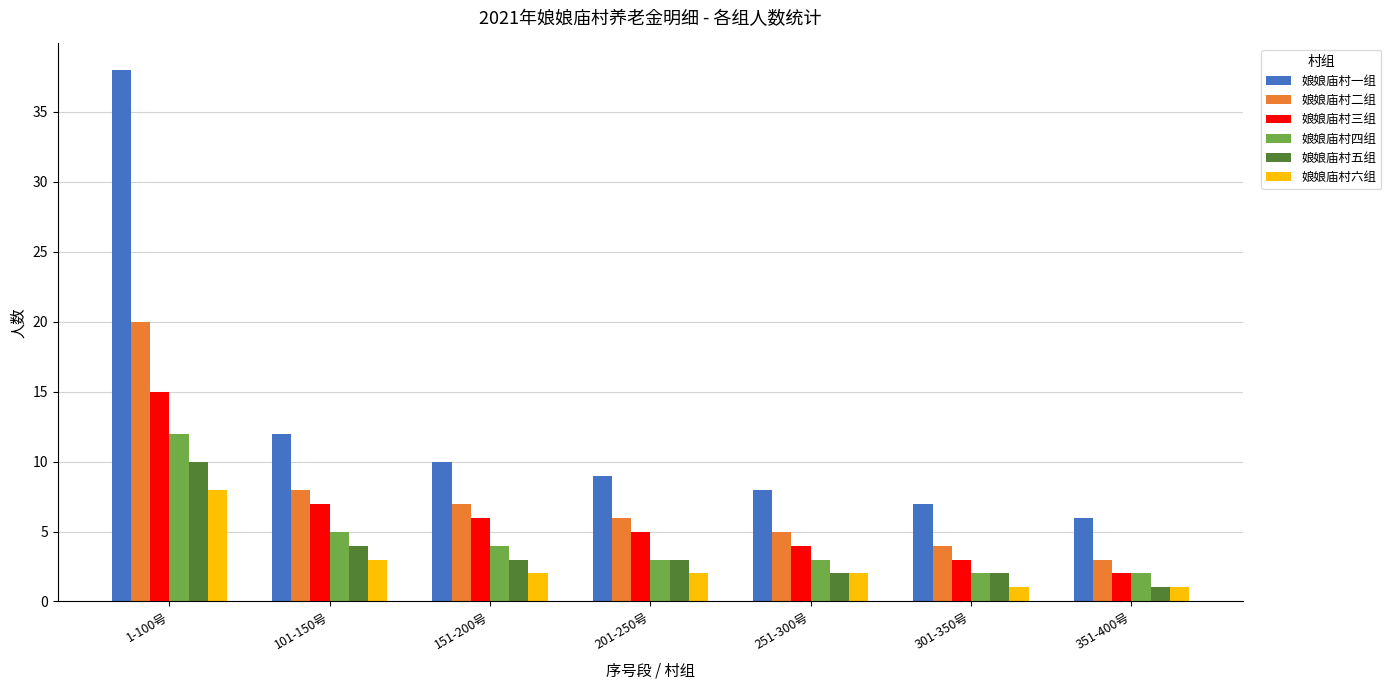

List the series in order of their peak value, lowest first.

娘娘庙村六组, 娘娘庙村五组, 娘娘庙村四组, 娘娘庙村三组, 娘娘庙村二组, 娘娘庙村一组